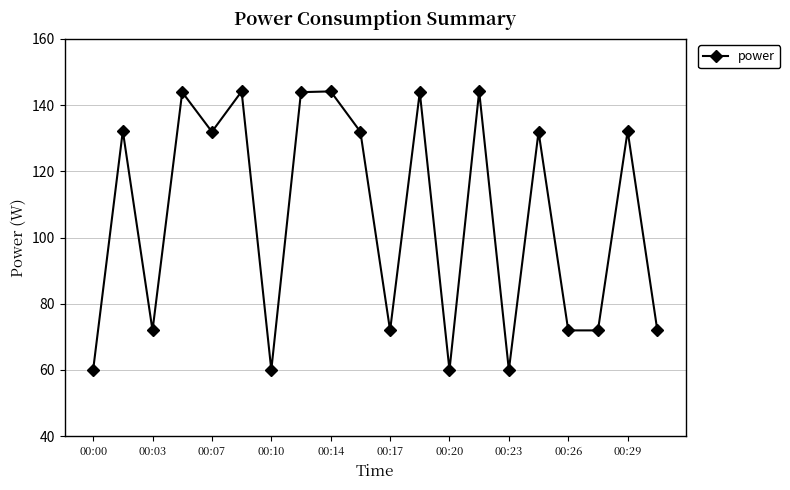

What is the minimum value shown in the chart?

60.0